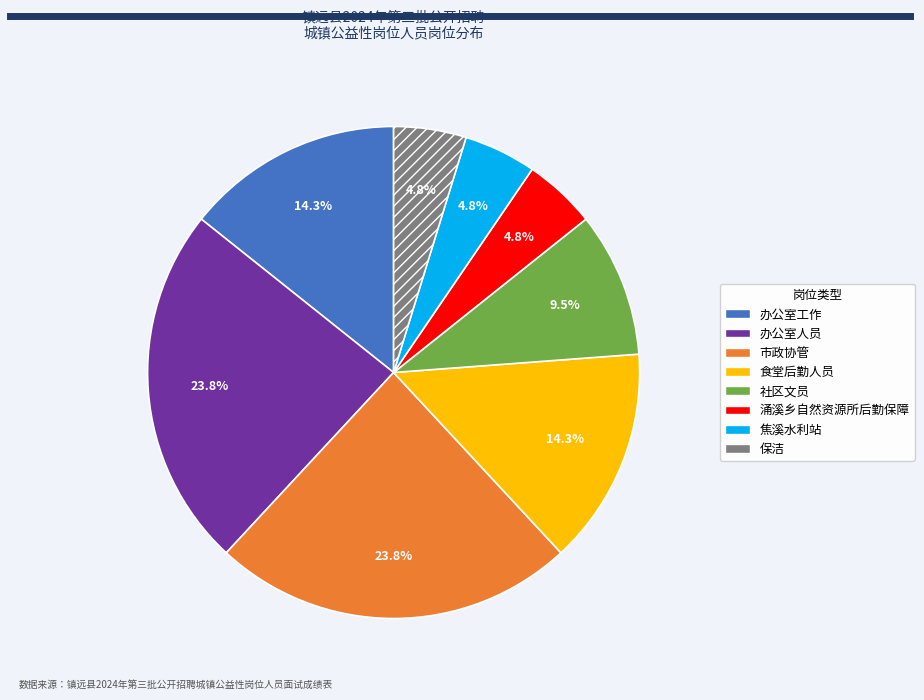

How many segments does this pie chart have?

8